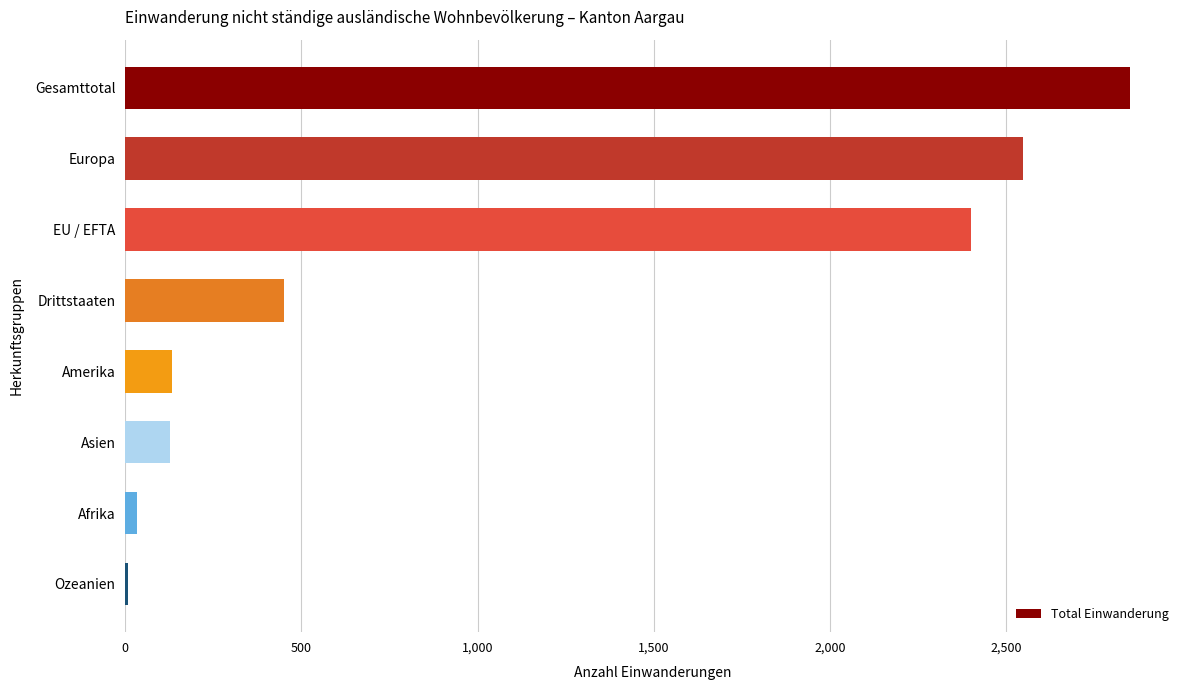

What is the sum of all values?

8553